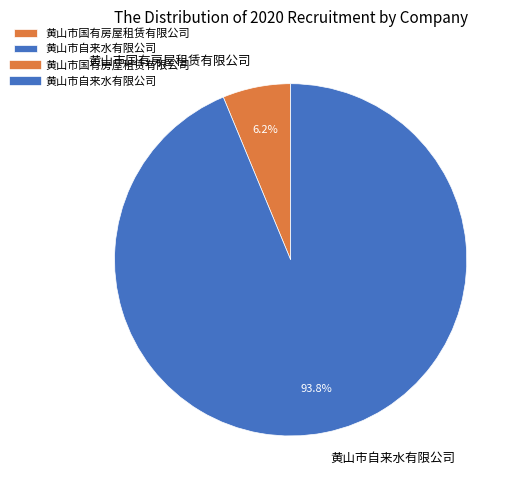

How much of the chart is everything except 黄山市自来水有限公司?

5.9%